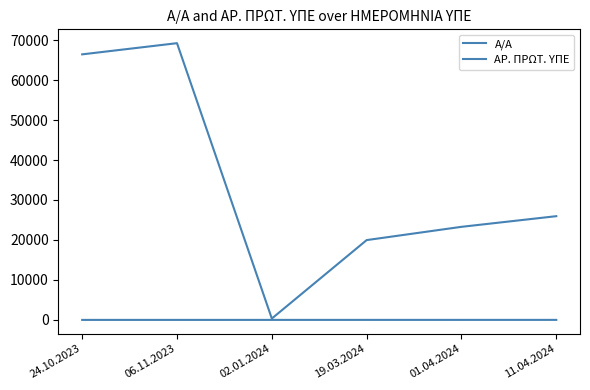

What is the label of the 6th point from the right?

24.10.2023